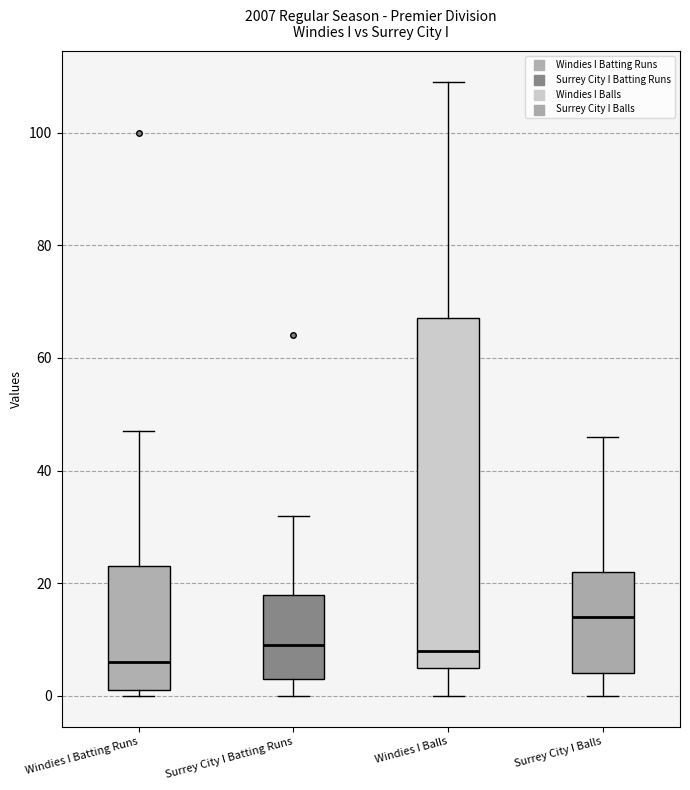

Which box is the tallest, from its lower edge to its upper edge?

Windies I Balls